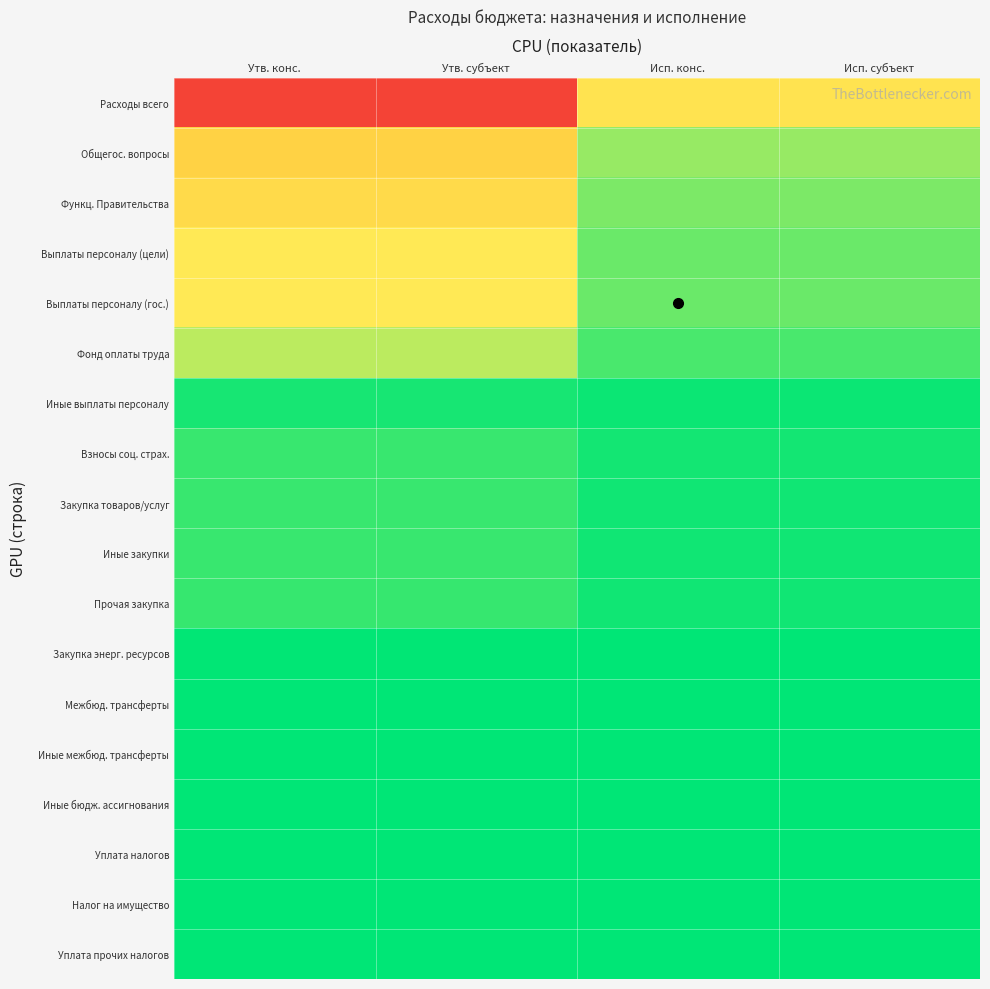

What is the spread (max minus min) of values at Утв. конс.?

13991400.0